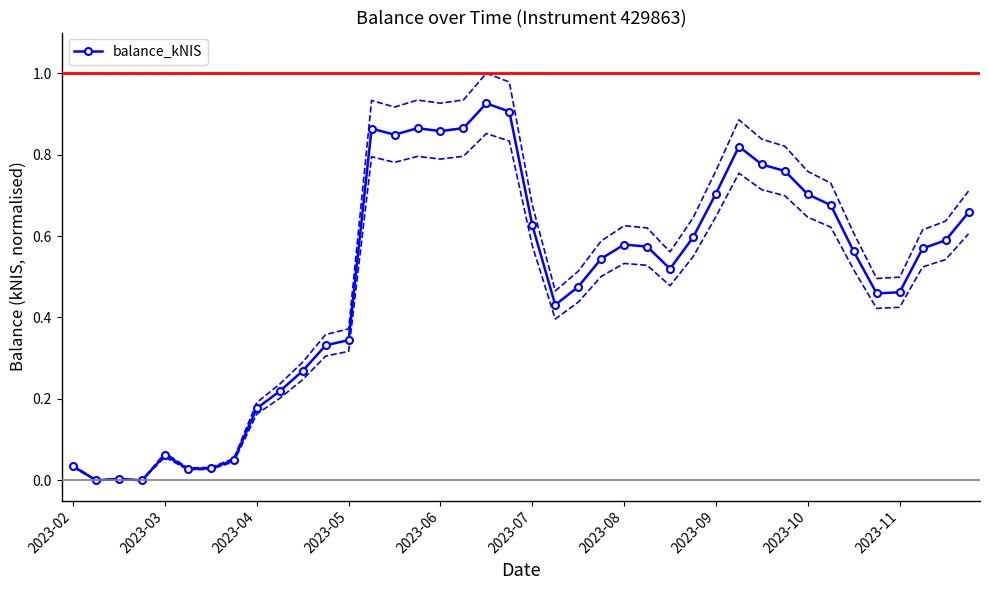

What position from the right is 21?

19